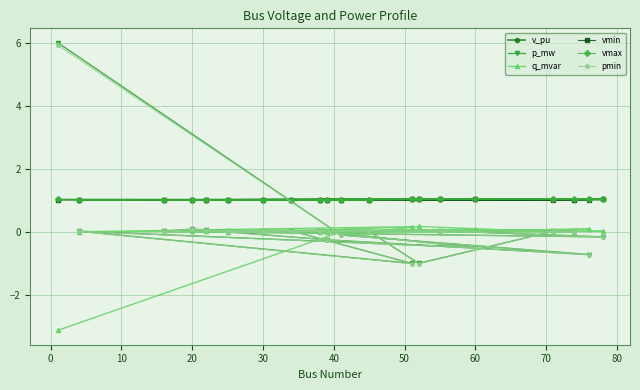

True or false: vmax and vmin cross at least once.

False